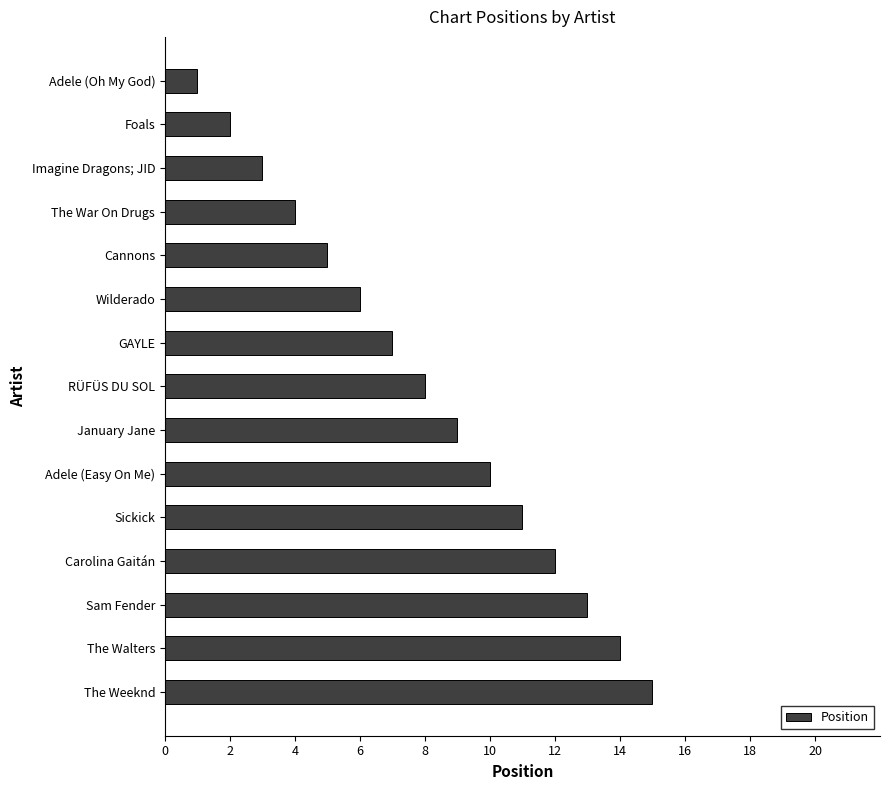

Which label corresponds to the largest value in the chart?

The Weeknd